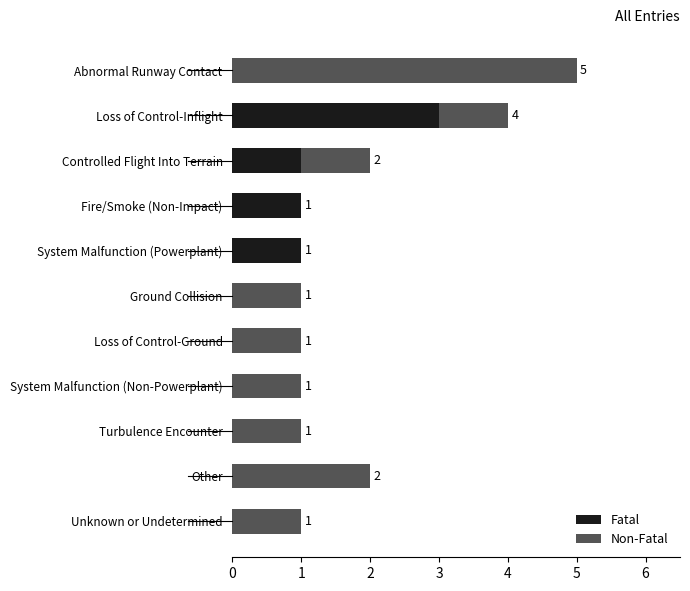

What is the sum of all Fatal values?

6